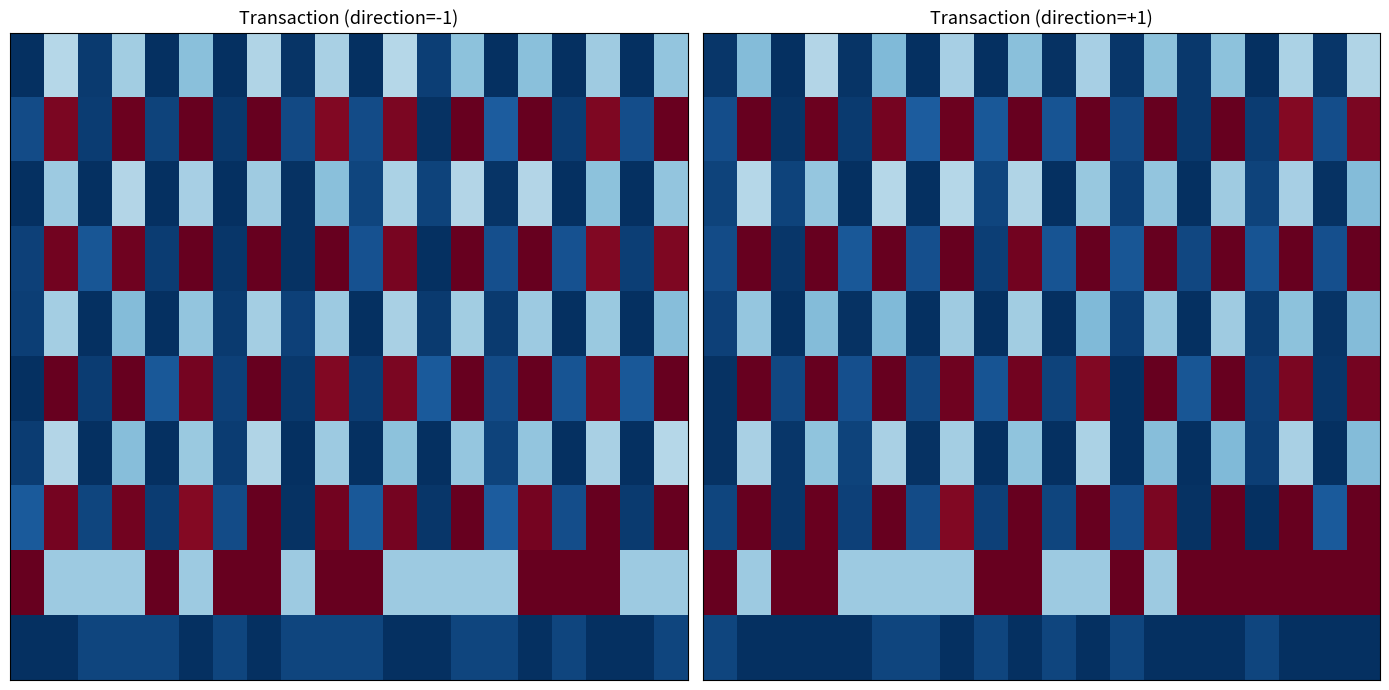

How many data points does each series have?

20